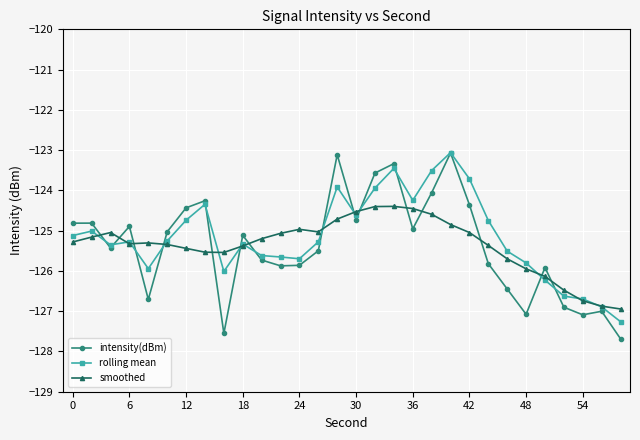

What is the value of the smoothed point at the 3rd from the left?

-125.0